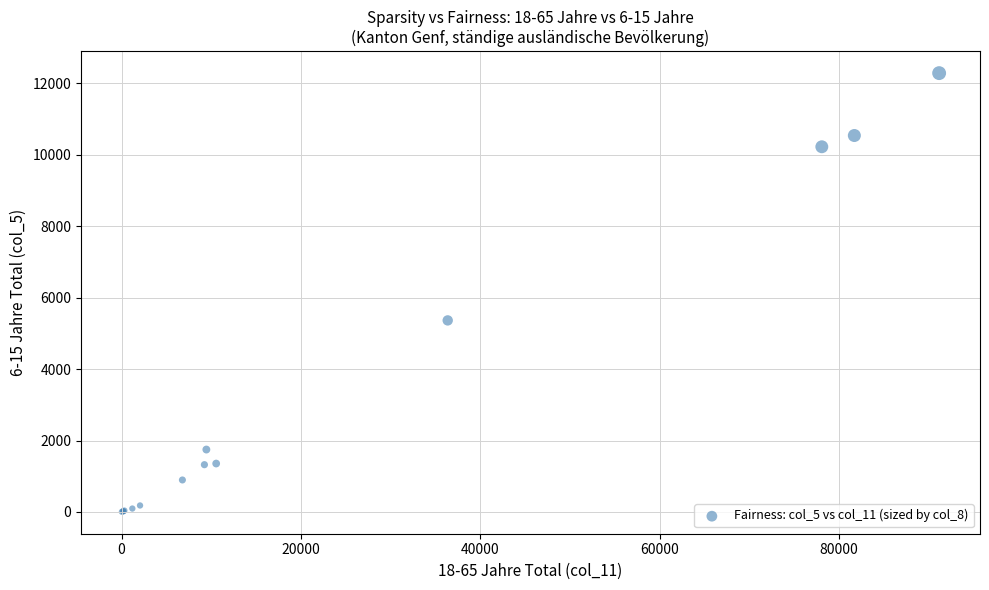

What Y value in the scatter plot is closest to 6145?

5363